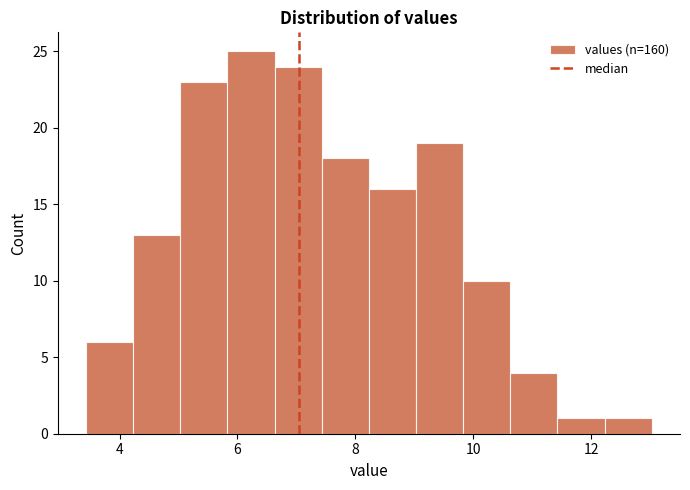

What is the height of the bar covering 7.4 to 8.2 on the x-axis? Neither the bar edges nor the heights are printed on the chart, so give them approximately, as read against the axes.

18